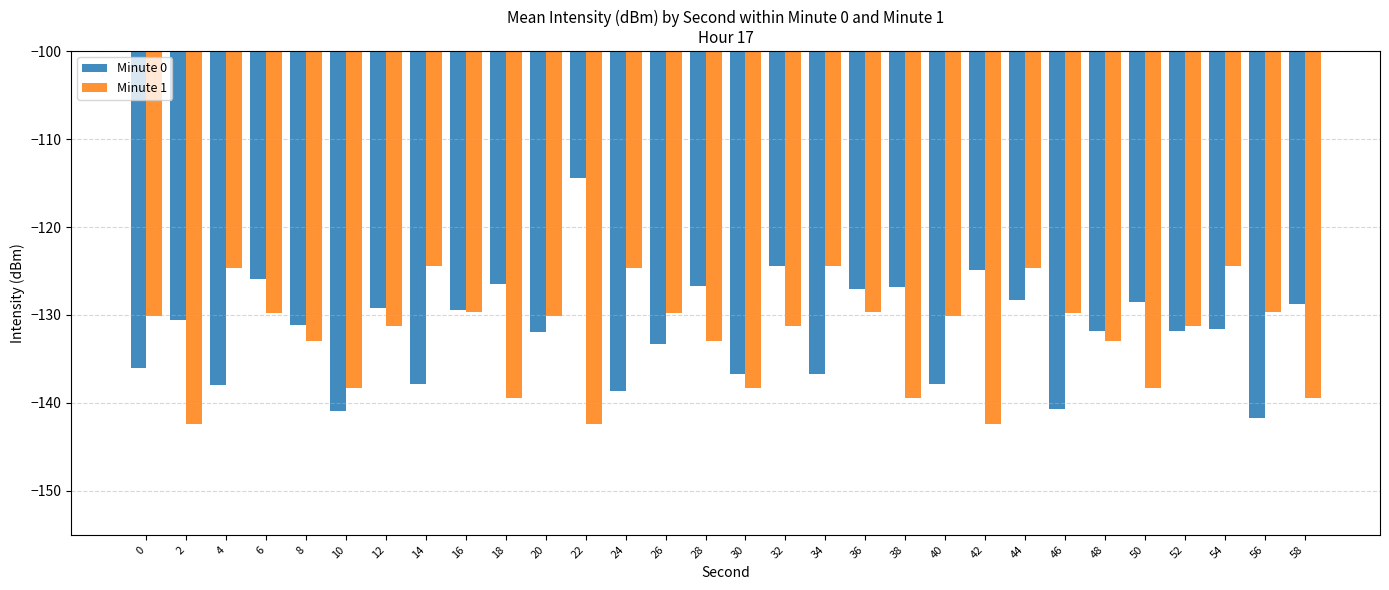

What is the total value across all series at 8?

-264.1